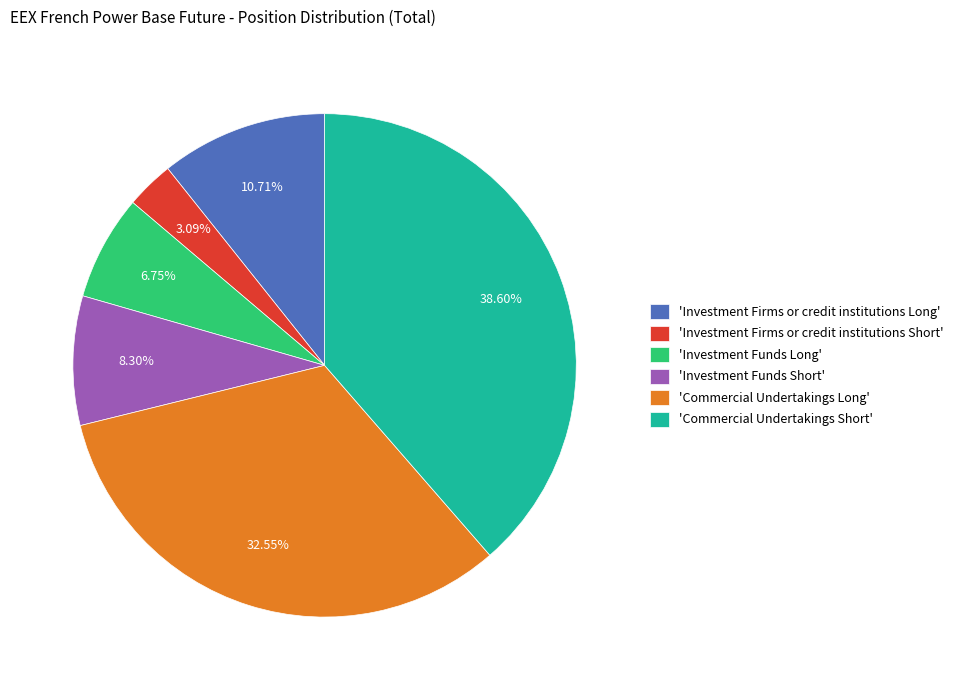

Combined, do 'Investment Funds Long' and 'Investment Firms or credit institutions Short' account for over 50%?

No